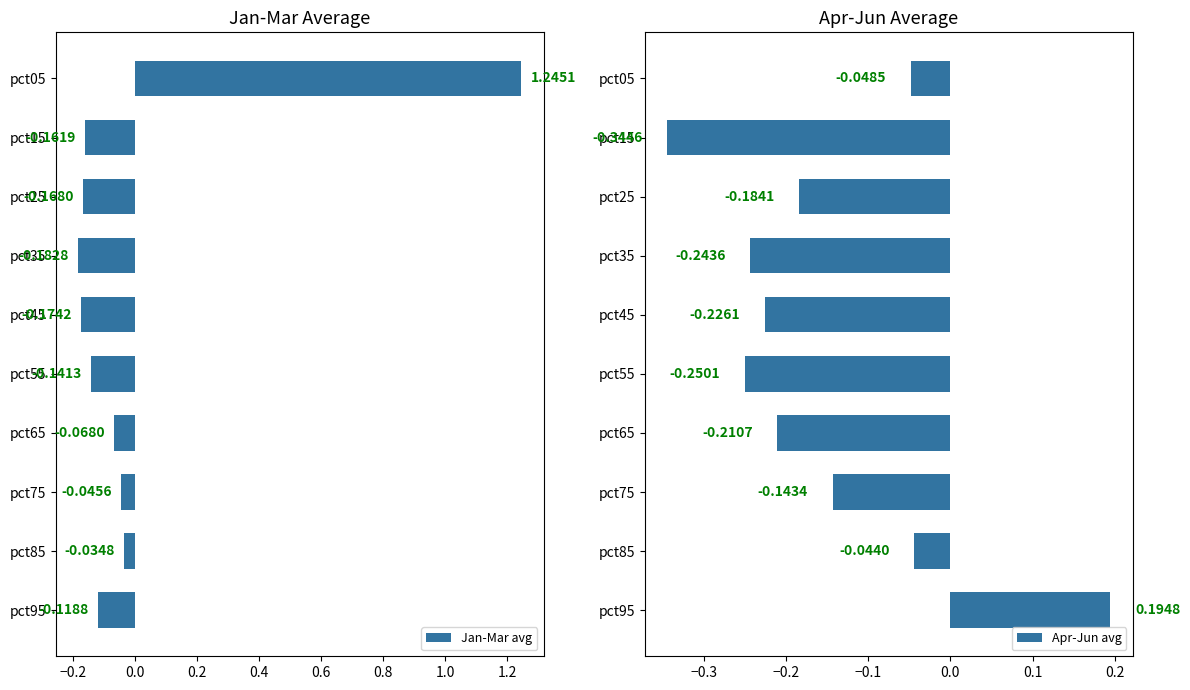

What is the average value of the Apr-Jun avg series?

-0.2